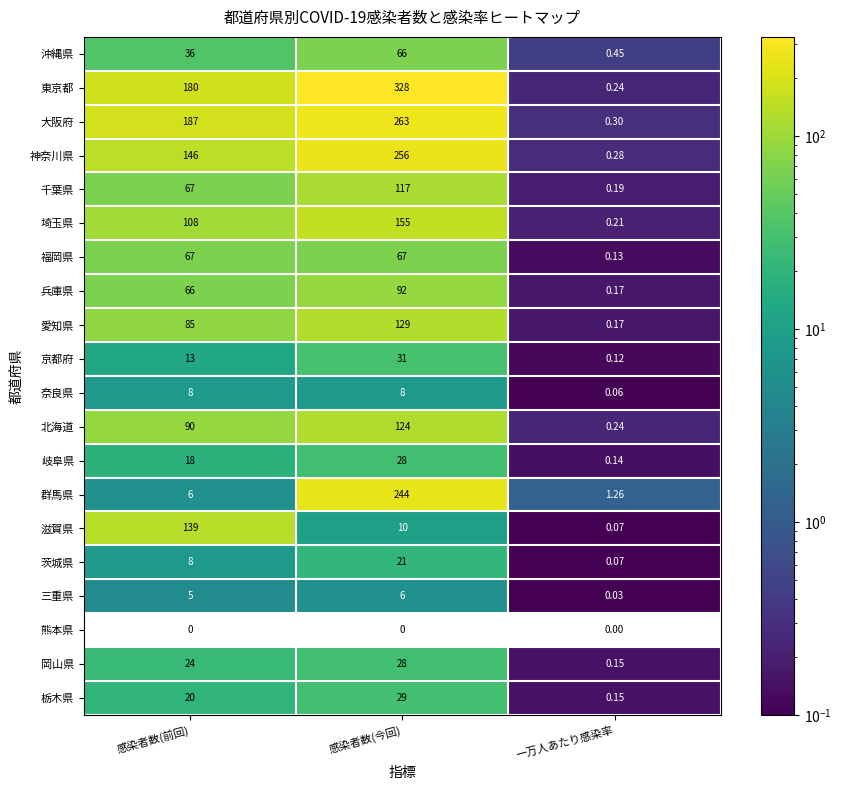

Which series has the largest range (max minus min)?

東京都